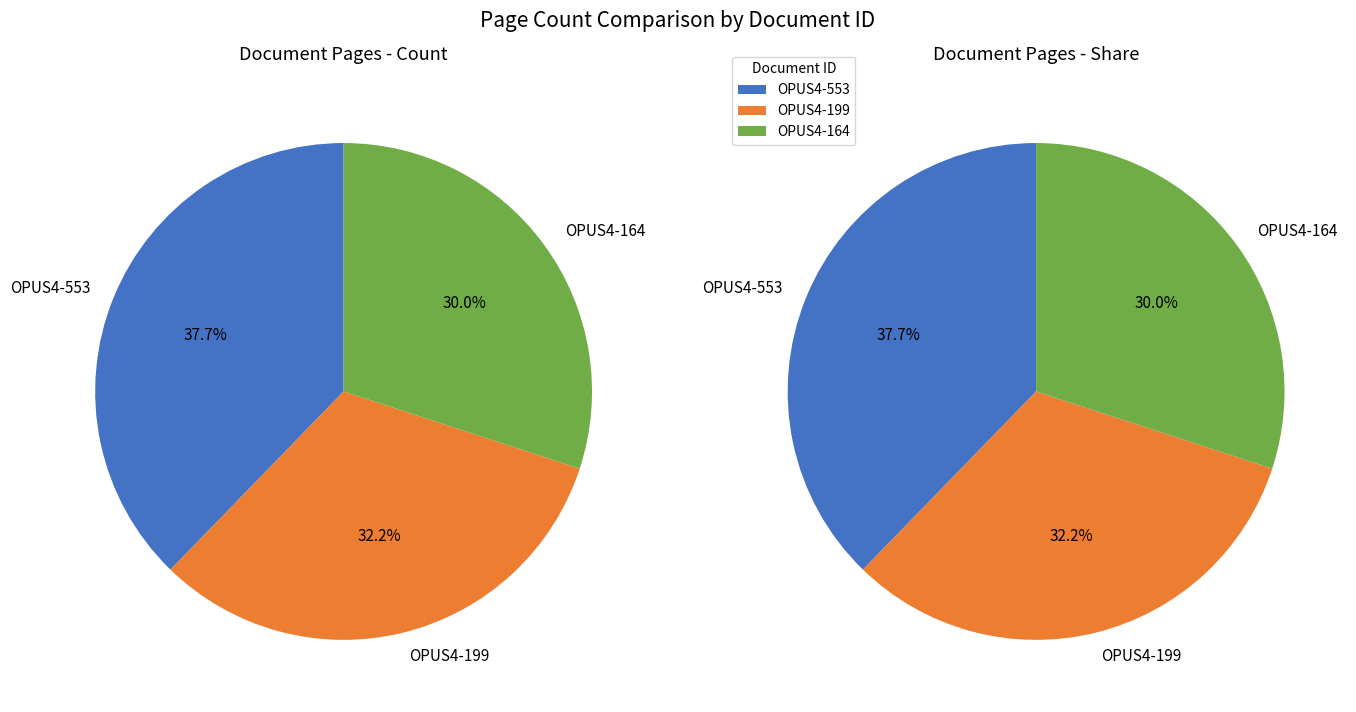

To the nearest percent, what is the difference between the OPUS4-164 and OPUS4-199 slice percentages?

2%